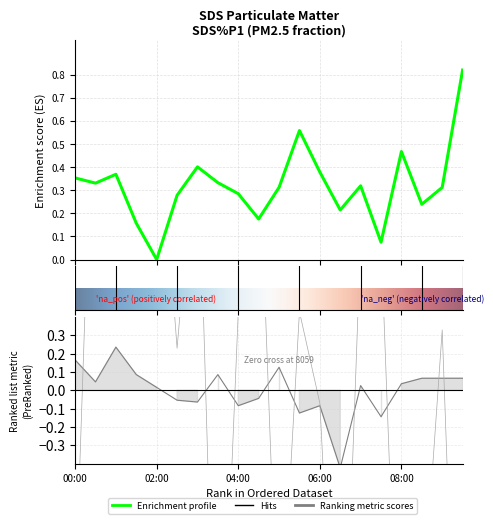

What position from the left is 07:00?

15